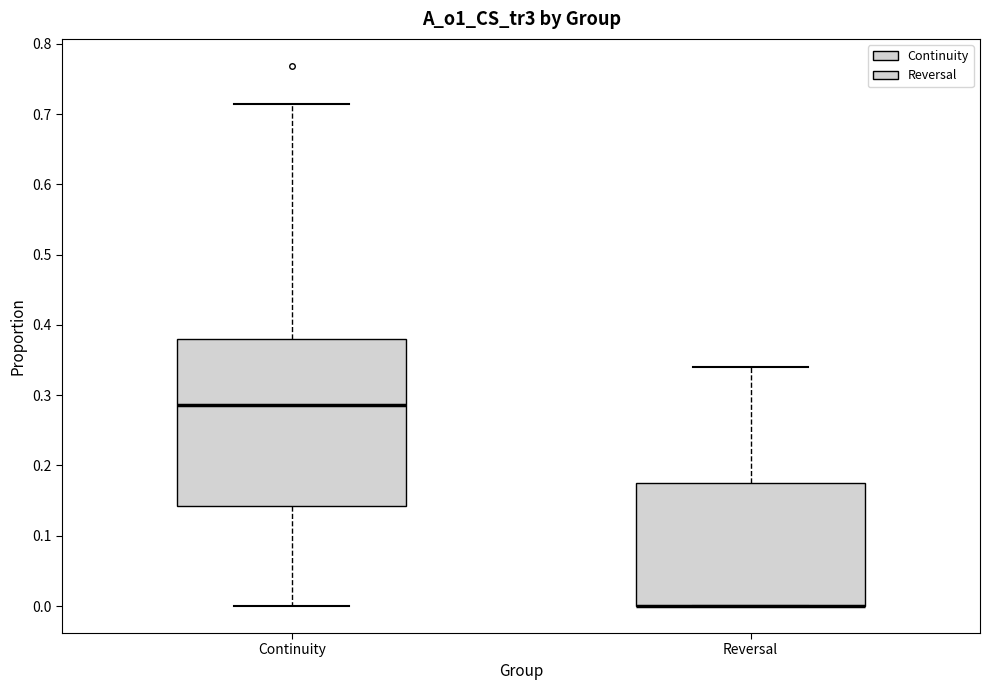

Which box is the tallest, from its lower edge to its upper edge?

Continuity